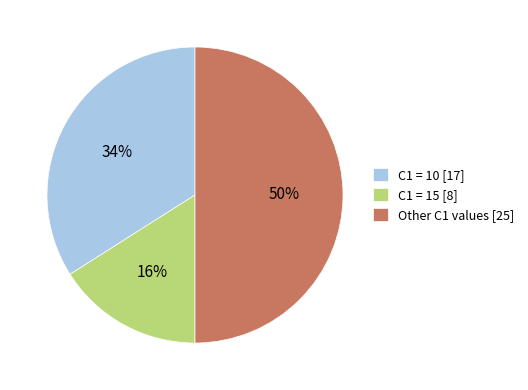

Rank the categories by value from lowest to highest.

C1 = 15 [8], C1 = 10 [17], Other C1 values [25]